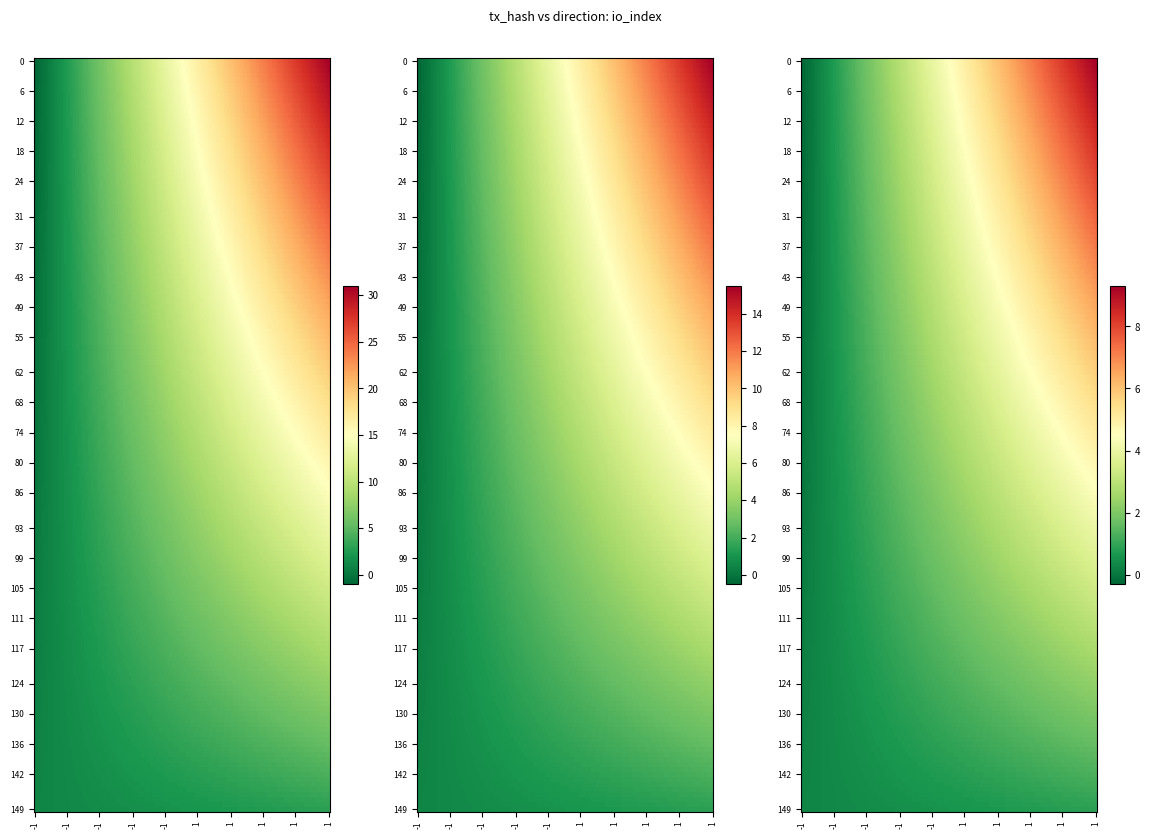

At which category does the chart reach its minimum across all series?

-1